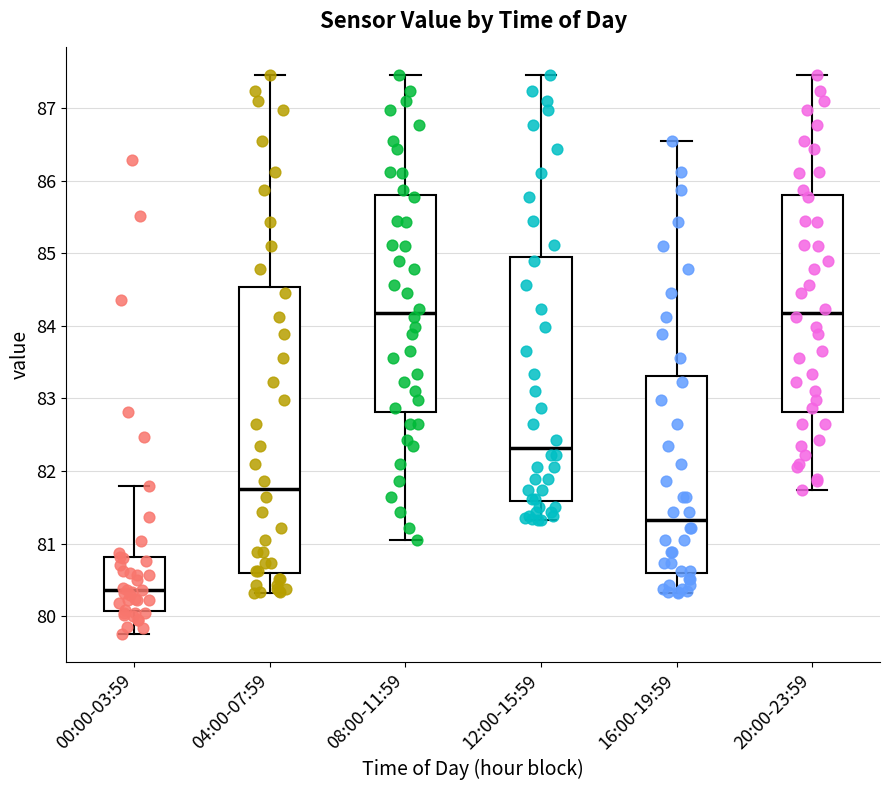

Reading left to right, read every box against the y-axis: the position of its median line, the range the box covers, and the ends of its whiskers. The values are not printed on the chart, so give them approximately, as read against the axis.

00:00-03:59: median 80.4, box 80.1 to 80.8, whiskers 79.8 to 81.8
04:00-07:59: median 81.8, box 80.6 to 84.5, whiskers 80.3 to 87.5
08:00-11:59: median 84.2, box 82.8 to 85.8, whiskers 81.1 to 87.5
12:00-15:59: median 82.3, box 81.6 to 84.9, whiskers 81.3 to 87.5
16:00-19:59: median 81.3, box 80.6 to 83.3, whiskers 80.3 to 86.5
20:00-23:59: median 84.2, box 82.8 to 85.8, whiskers 81.7 to 87.5